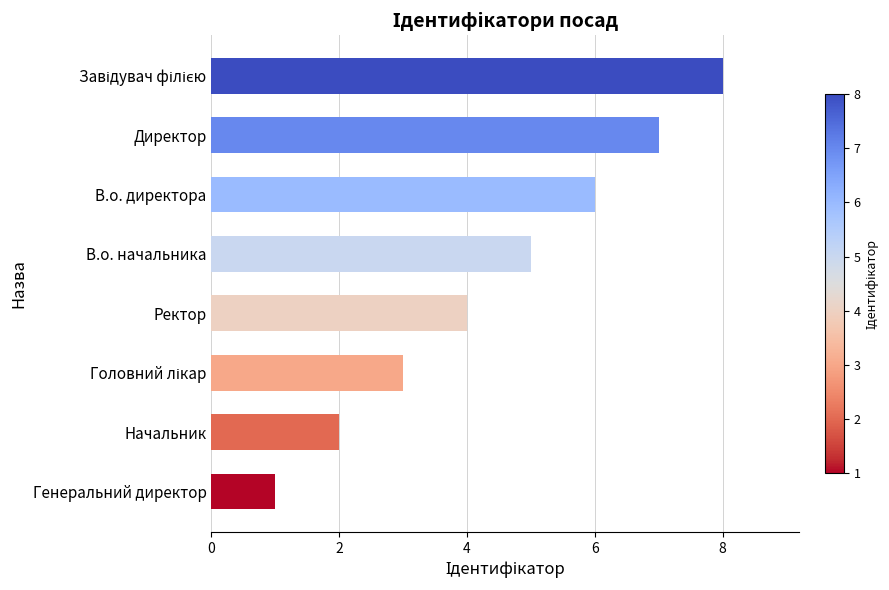

What is the maximum value shown in the chart?

8